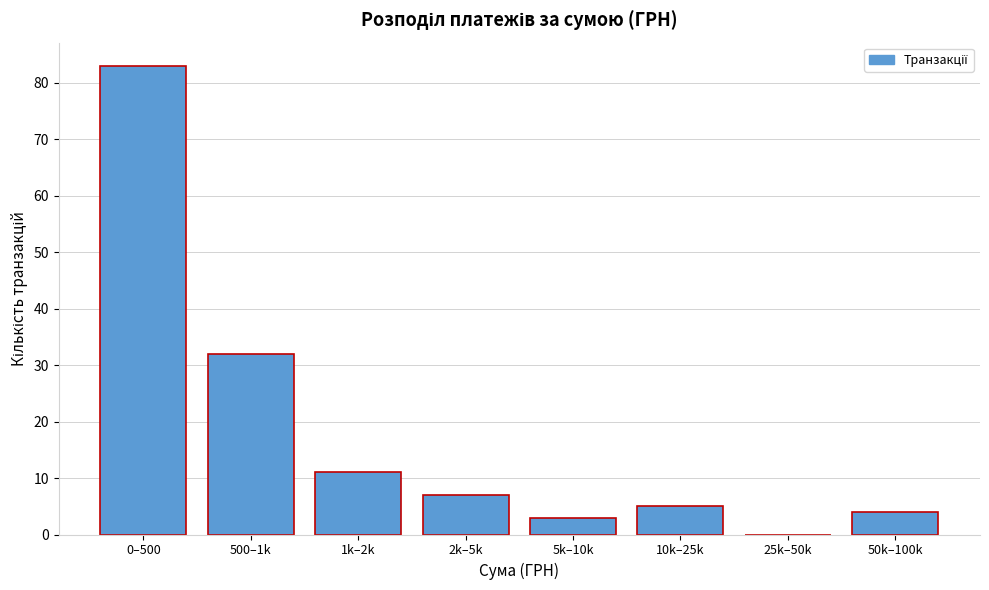

Reading left to right, list all the values displayed in this chart.

0–500=83	500–1k=32	1k–2k=11	2k–5k=7	5k–10k=3	10k–25k=5	25k–50k=0	50k–100k=4